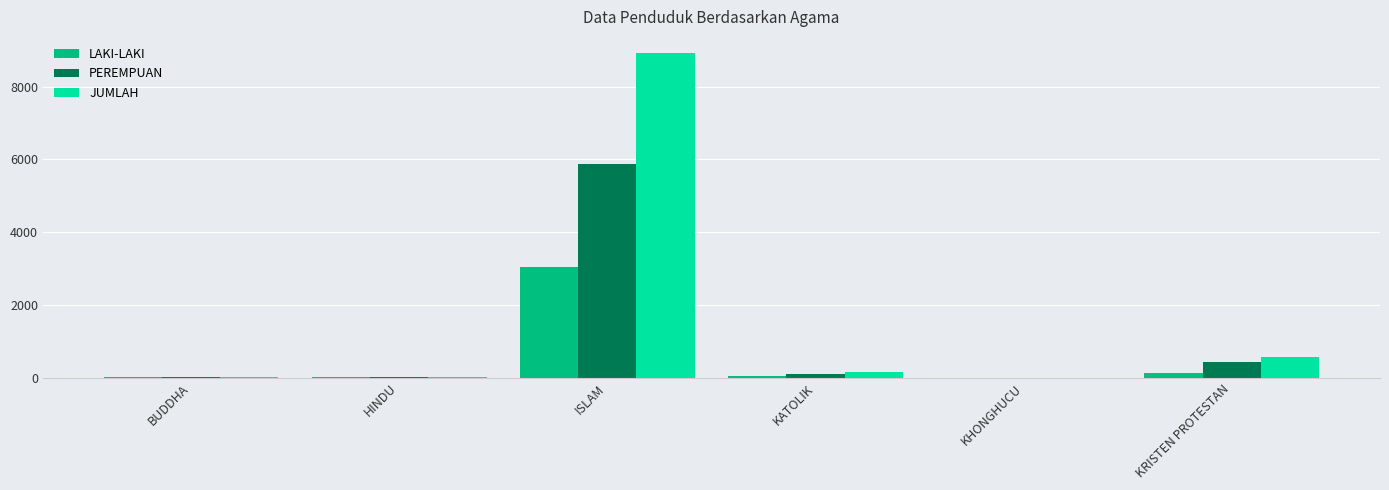

Count the number of categories in the chart.

6